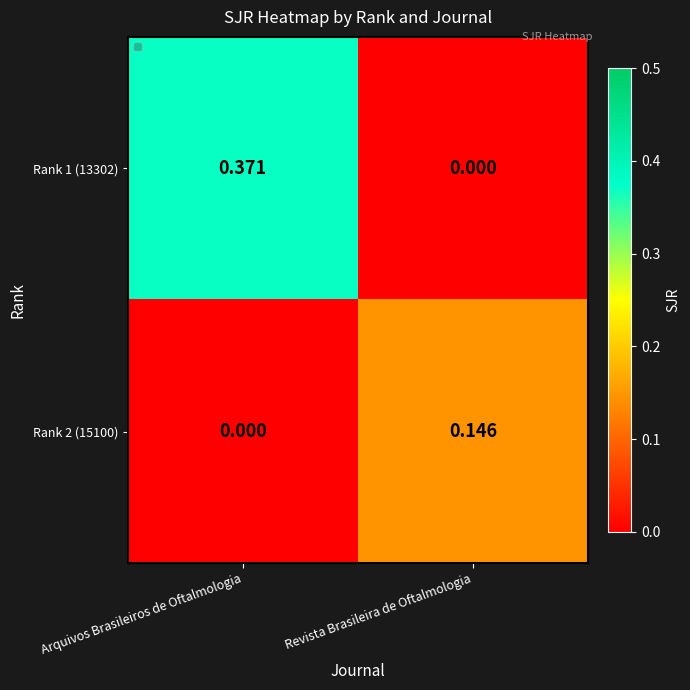

Is the value of Rank 1 (13302) at Arquivos Brasileiros de Oftalmologia greater than the value of Rank 2 (15100) at Arquivos Brasileiros de Oftalmologia?

Yes